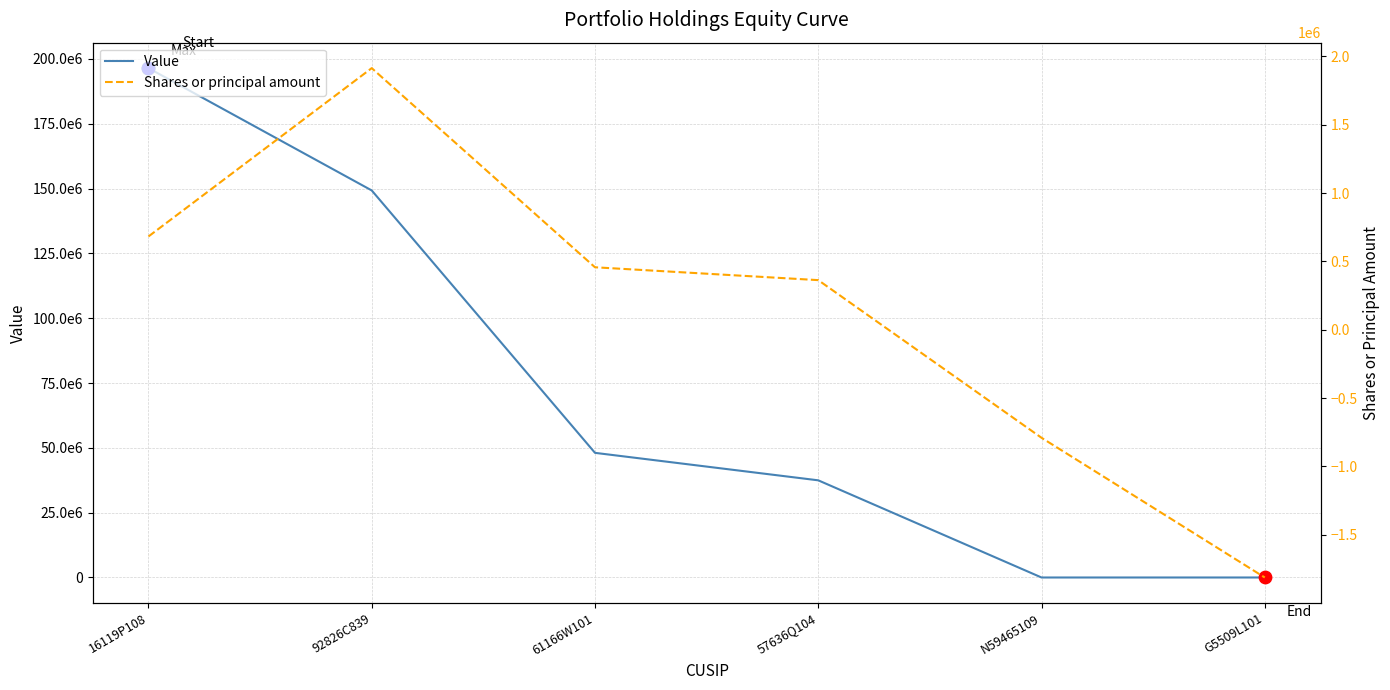

Which series has the largest total across all categories?

Value